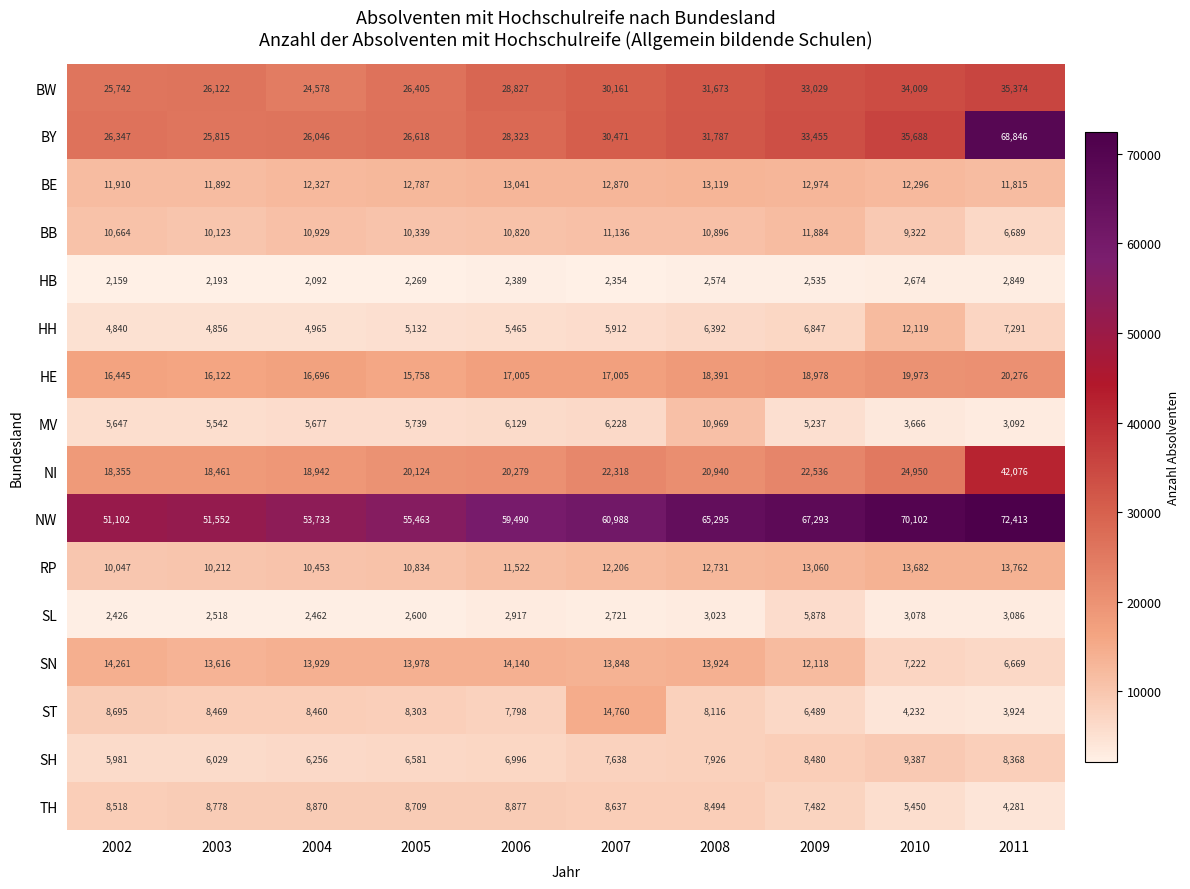

At 2011, list the series in order from smallest to largest.

HB, SL, MV, ST, TH, SN, BB, HH, SH, BE, RP, HE, BW, NI, BY, NW